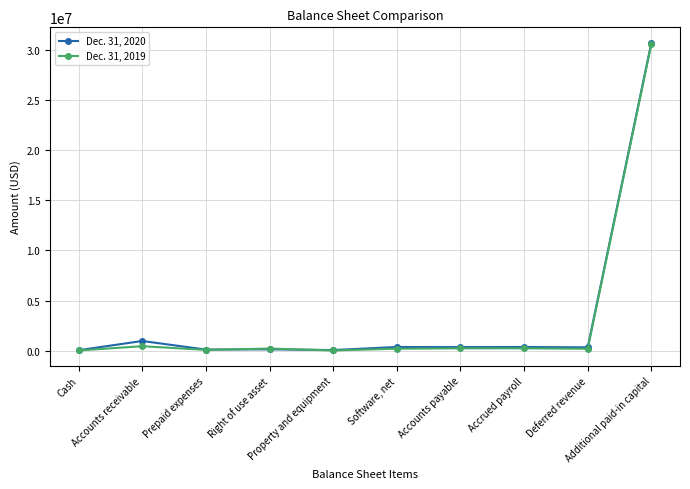

List the series in order of their peak value, lowest first.

Dec. 31, 2019, Dec. 31, 2020